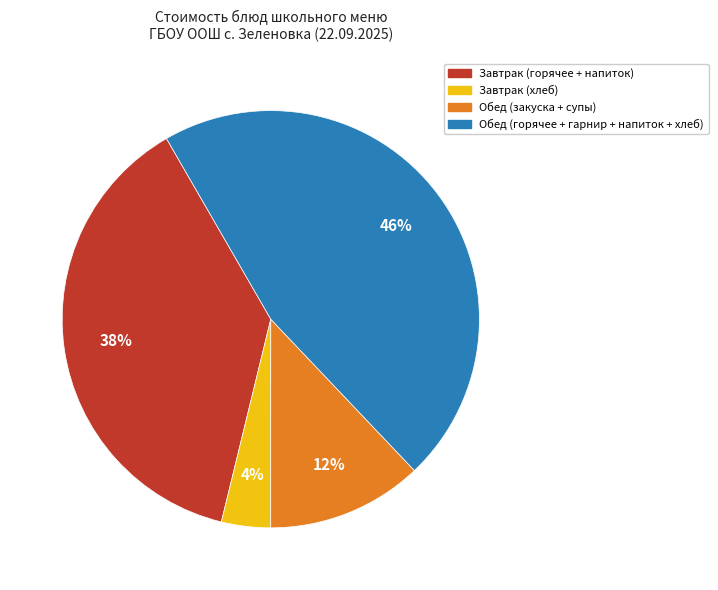

To the nearest percent, what is the average slice percentage?

25%